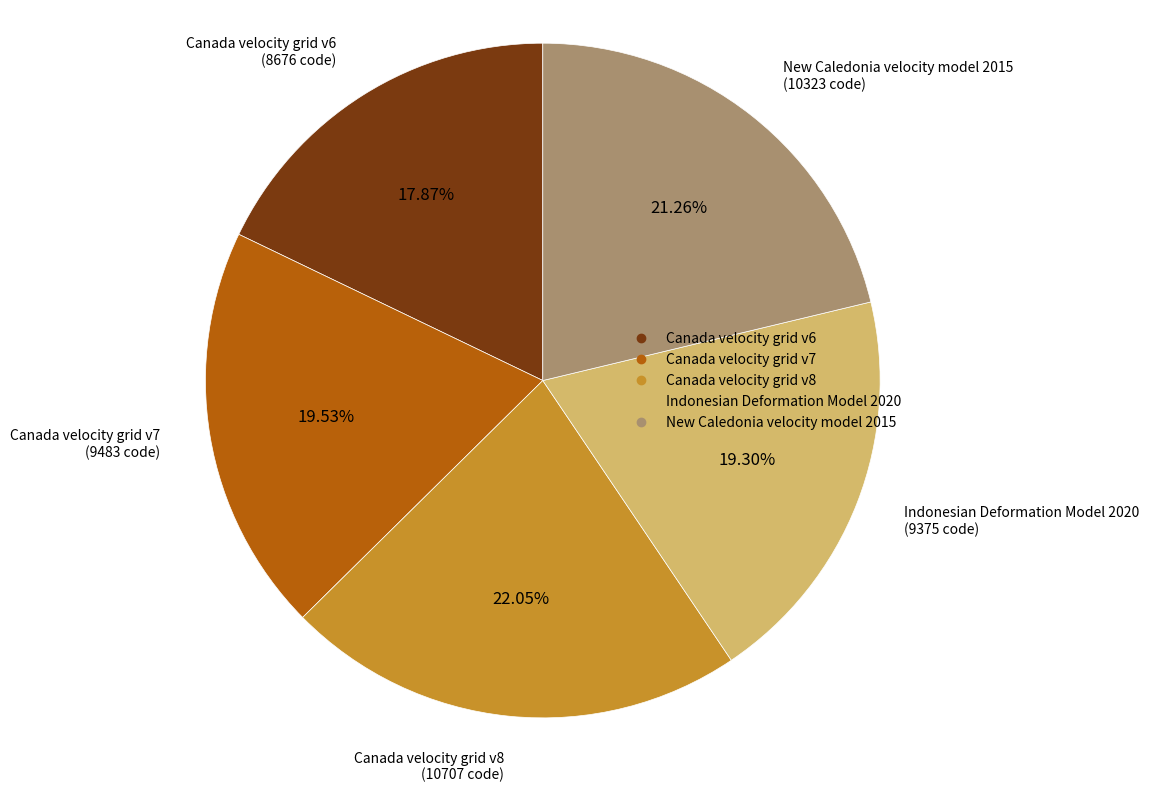

To the nearest percent, what is the average slice percentage?

20%